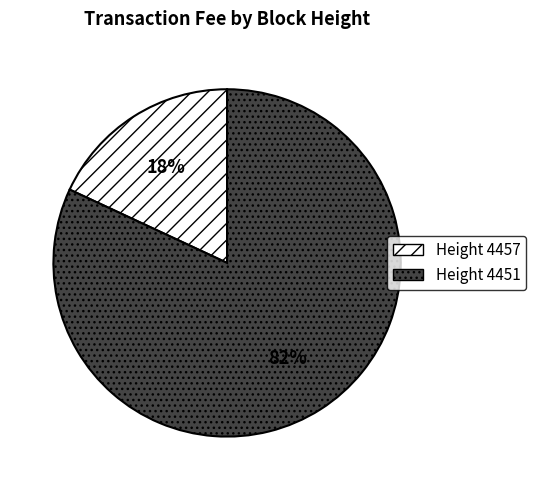

Is there a majority slice in this chart?

Yes